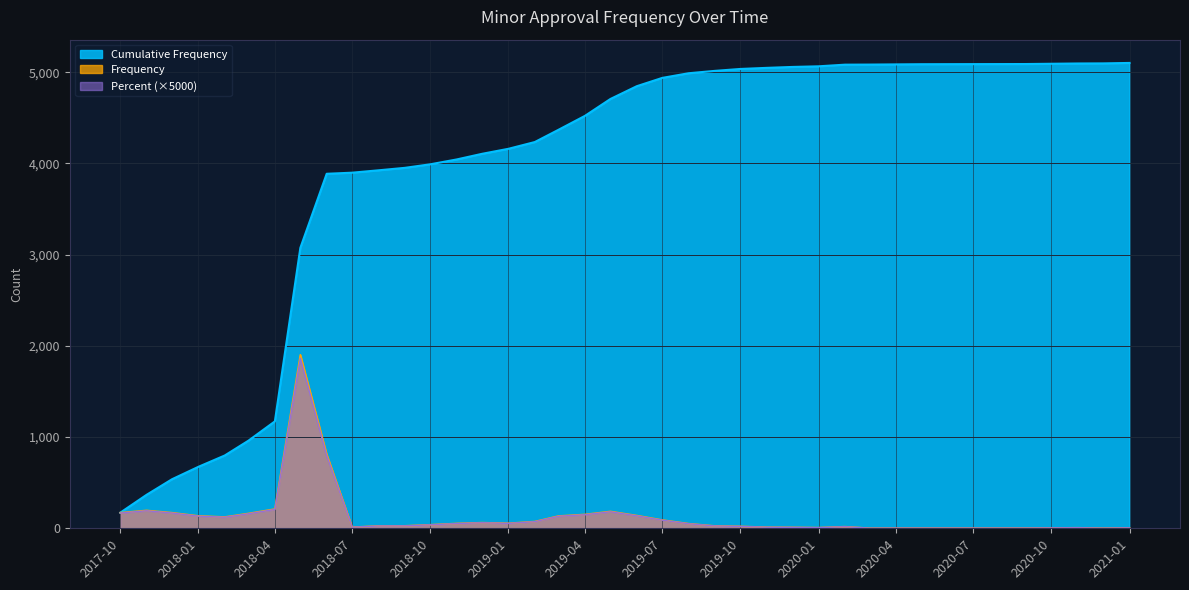

In Frequency, how many points are higher than both neighbors (excluding endpoints)?

6